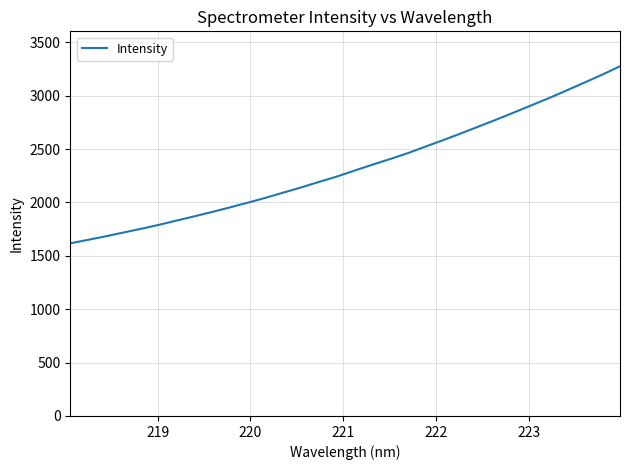

True or false: the data has more than 1 interior local peaks.

False